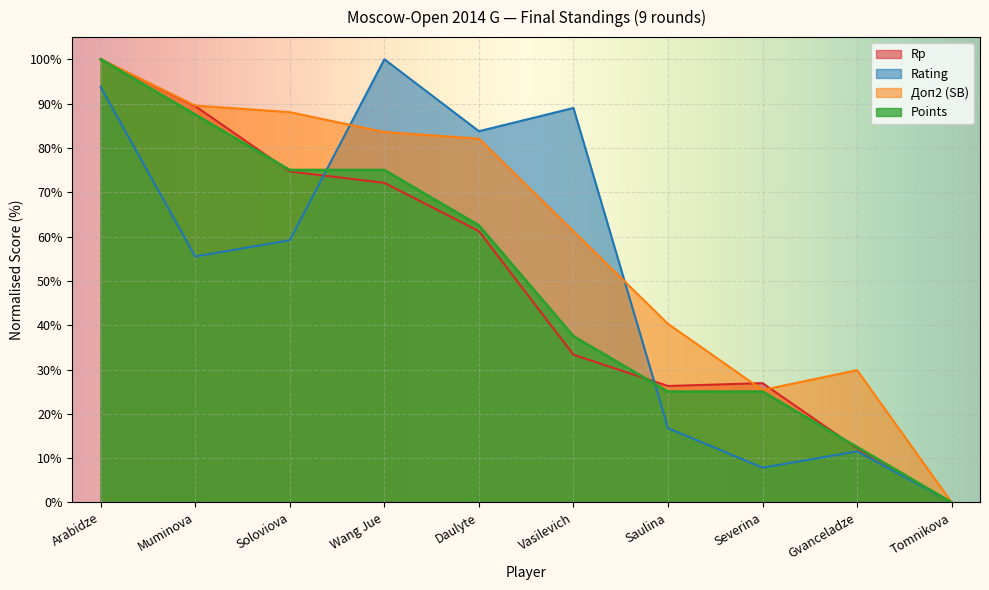

What is the sum of the Rating values at Tomnikova and Vasilevich?

89.0